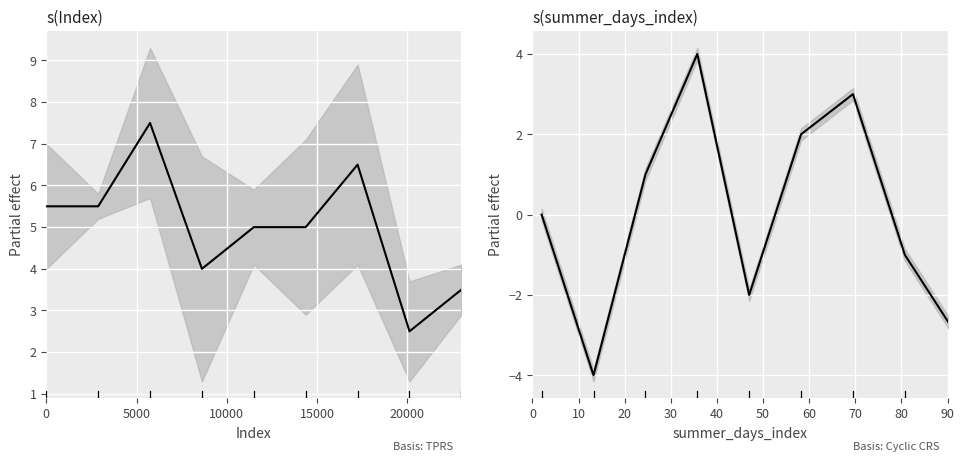

True or false: col_2 and col_9 intersect in this chart.

False